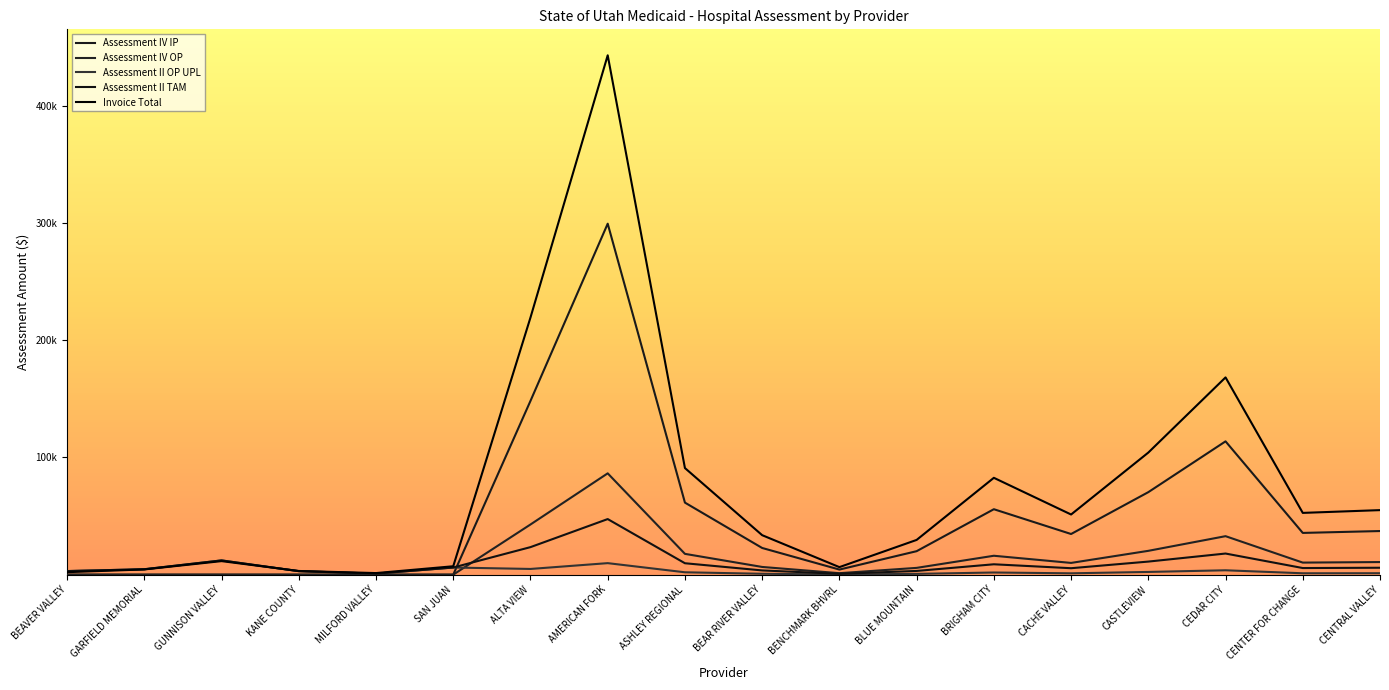

Is this an area chart (filled region under the line)?

No